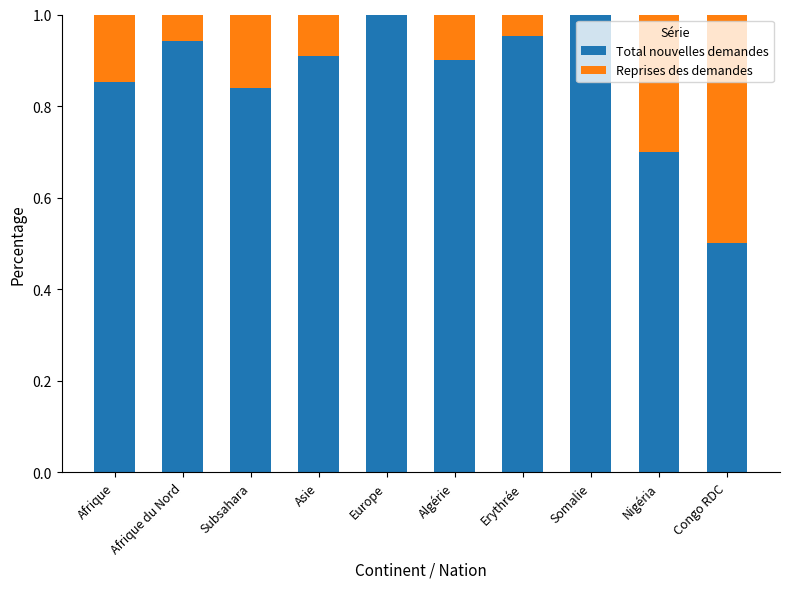

What is the sum of the Total nouvelles demandes values at Congo RDC and Somalie?

1.5